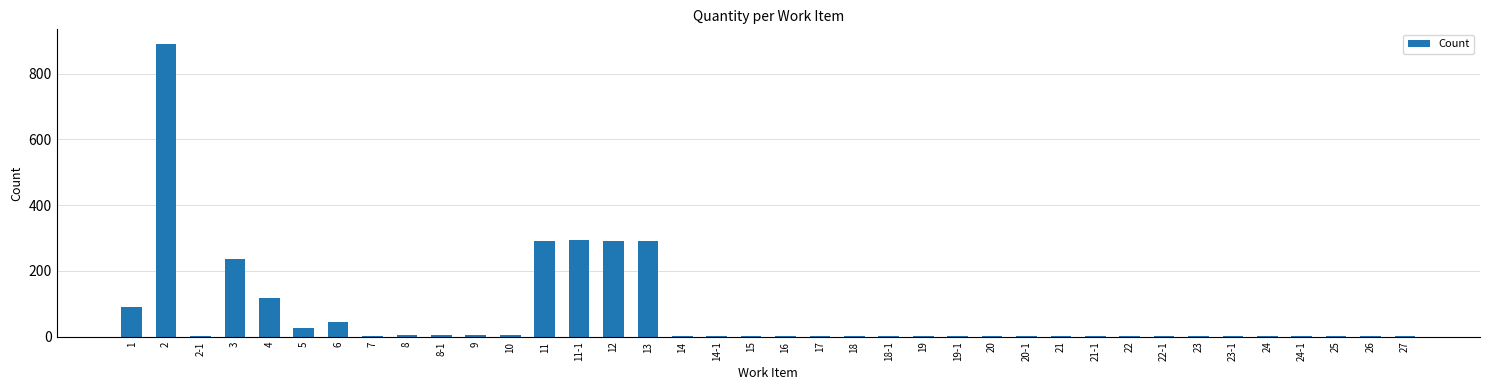

What is the sum of all values?

2632.0